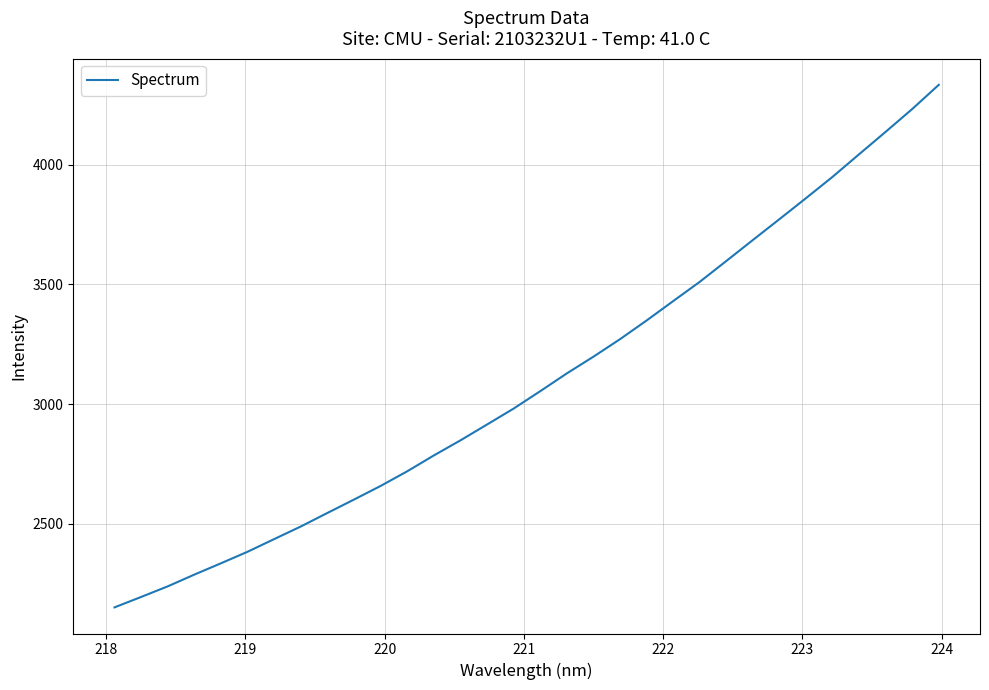

Reading right to left, extract all data points from this chart.

4333.9	4232.8	4137.6	4044.0	3949.5	3860.5	3772.7	3685.7	3598.0	3510.9	3430.4	3349.4	3271.4	3198.3	3128.5	3054.3	2981.7	2915.1	2848.9	2785.9	2719.8	2658.6	2601.8	2545.8	2489.3	2436.6	2383.8	2335.5	2288.3	2239.2	2194.9	2151.4